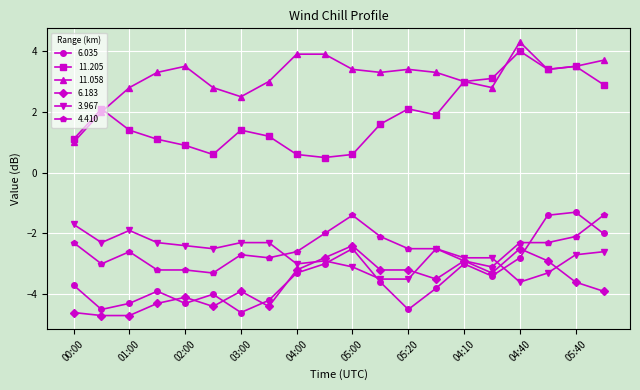

What is the minimum value for 11.058?

1.0